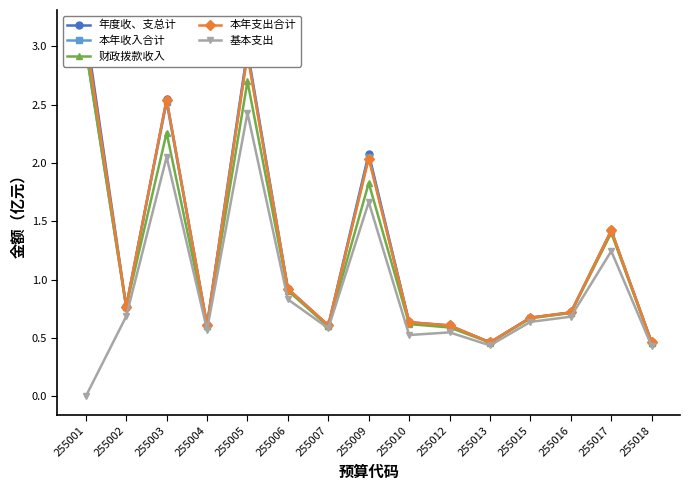

At which label does 基本支出 reach its peak?

255005